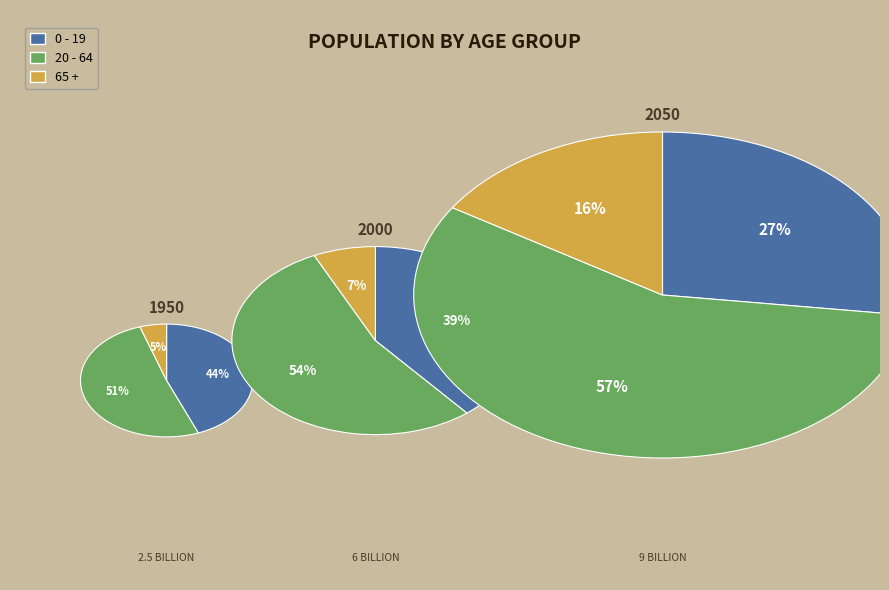

To the nearest percent, what is the difference between the 2 and 0 slice percentages?

4%